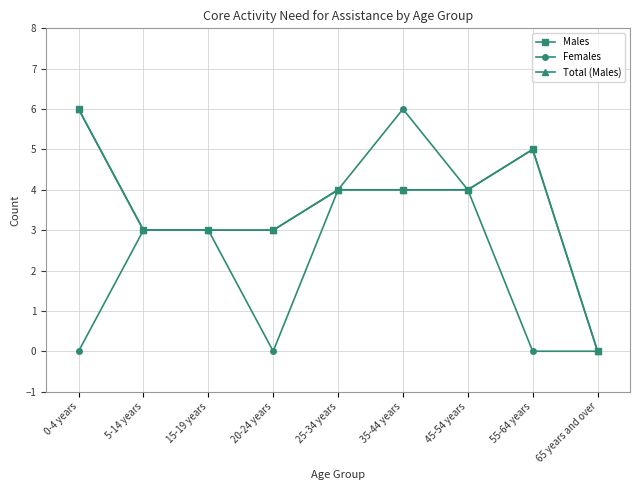

At which category is the sum across all series the highest?

35-44 years